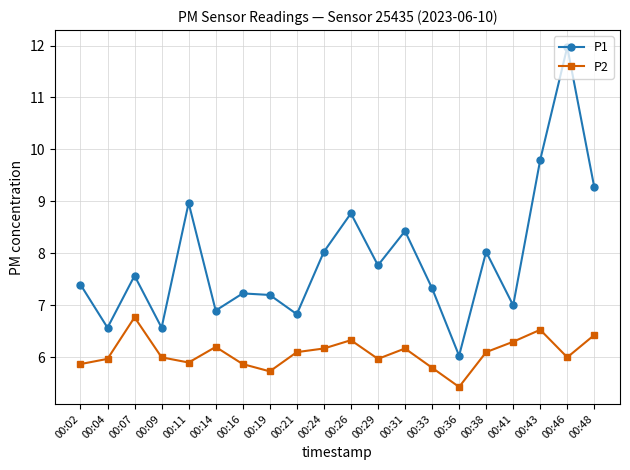

True or false: P1 and P2 intersect in this chart.

False